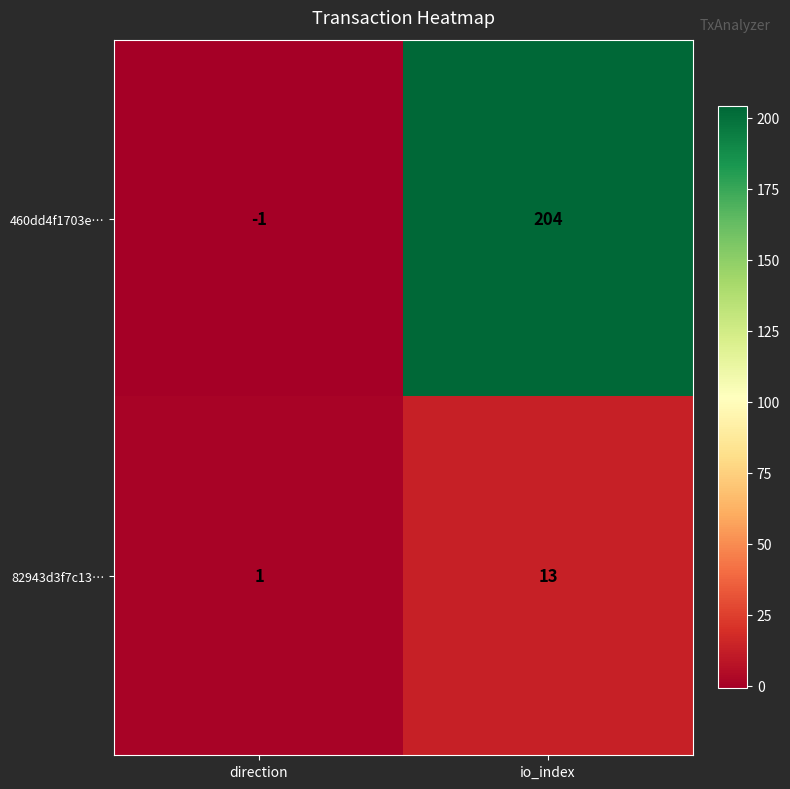

Is the value of 82943d3f7c13… at direction greater than the value of 460dd4f1703e… at direction?

Yes